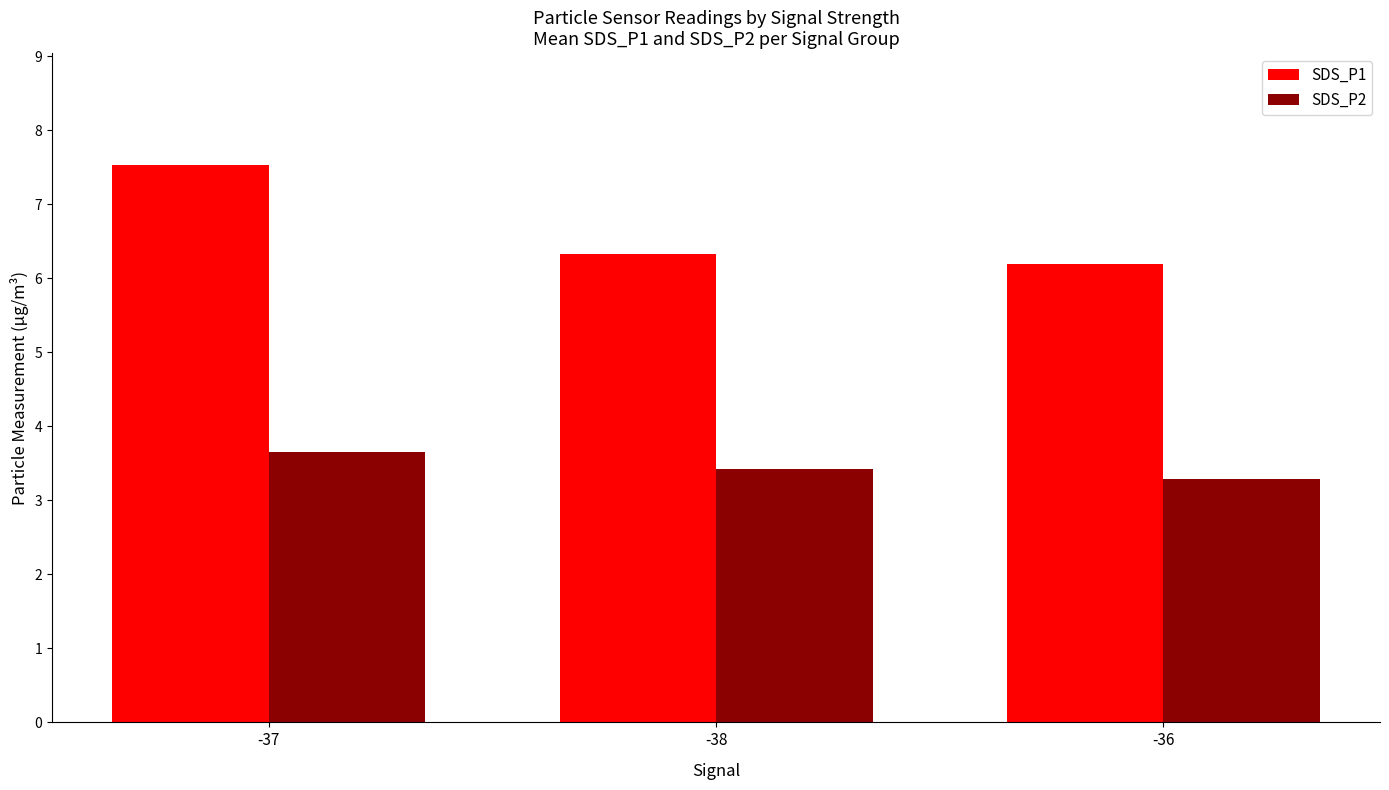

What is the approximate value of SDS_P2 at -36?

3.3